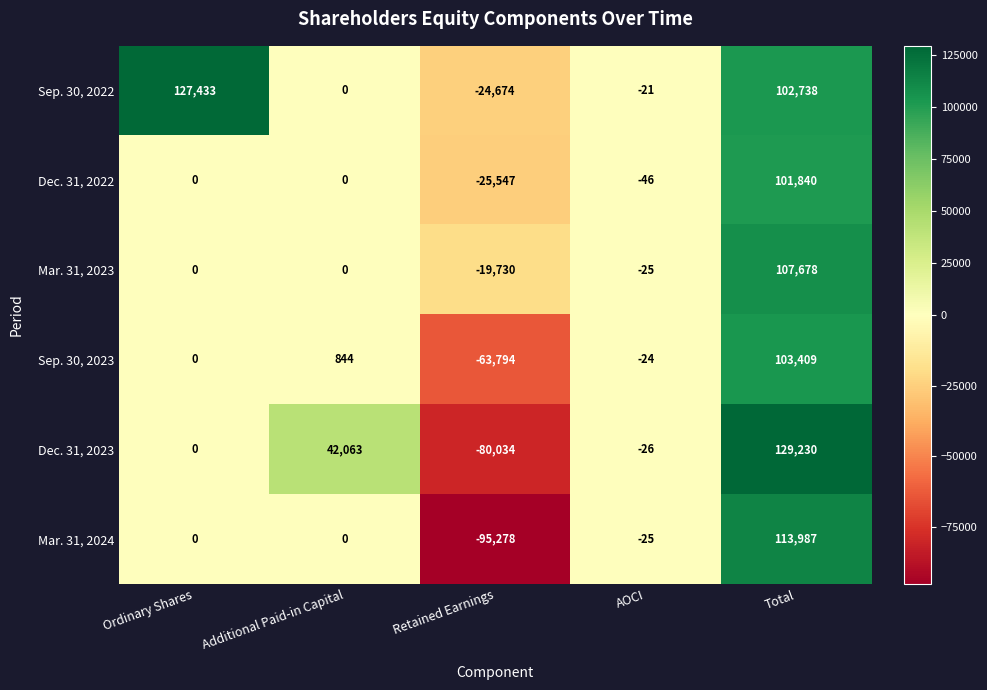

What is the total value across all series at Additional Paid-in Capital?

42907